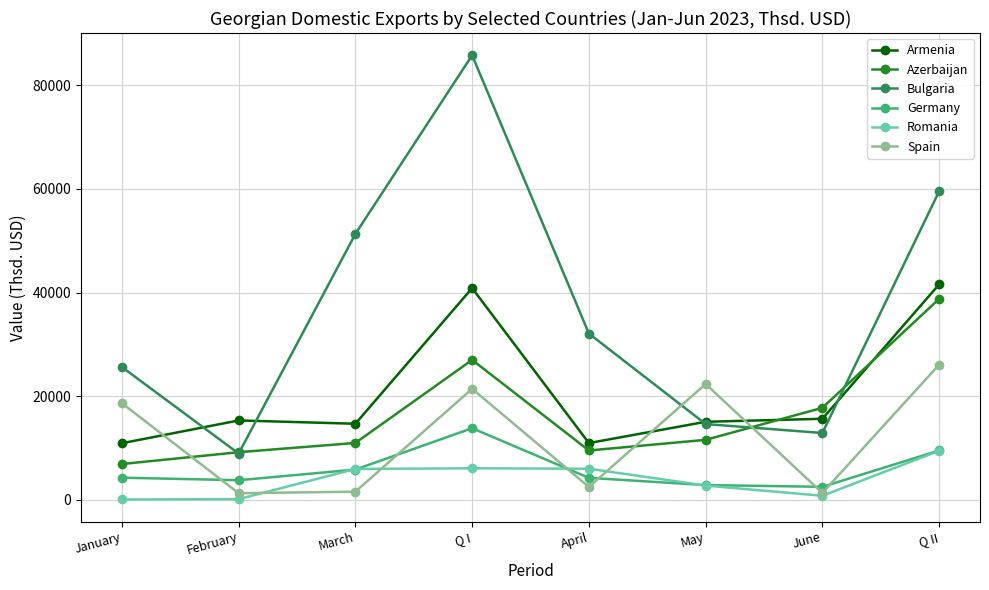

Where is Germany nearest to the value 8137?

Q II